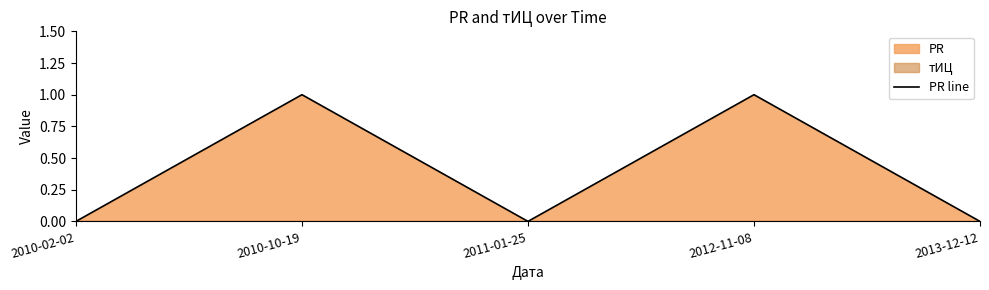

What is the label of the 4th point from the right?

2010-10-19